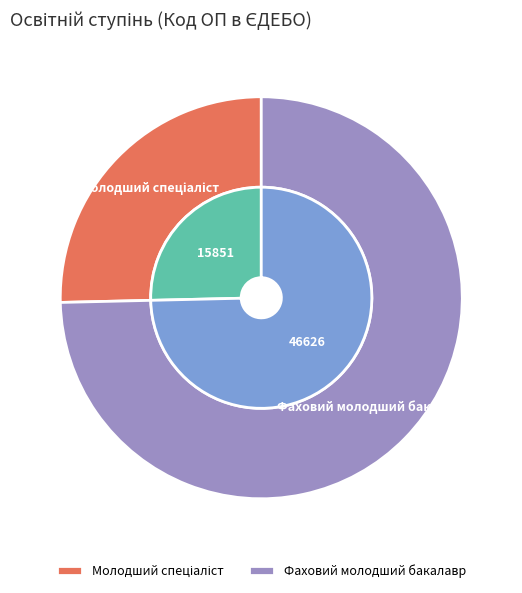

How many slices are in this pie chart?

2